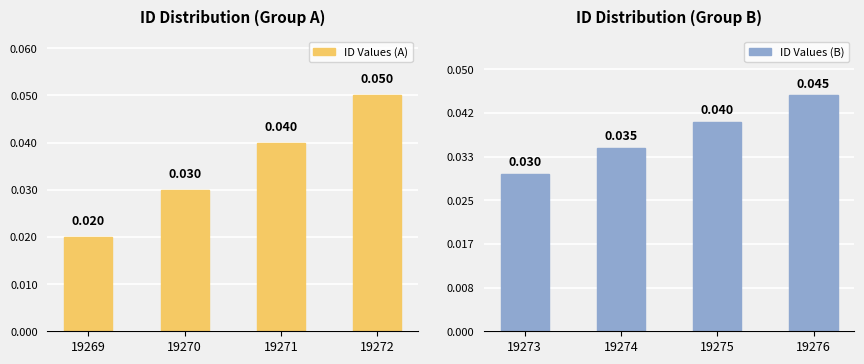

Rank the series by their average value, from lowest to highest.

ID Values (A), ID Values (B)